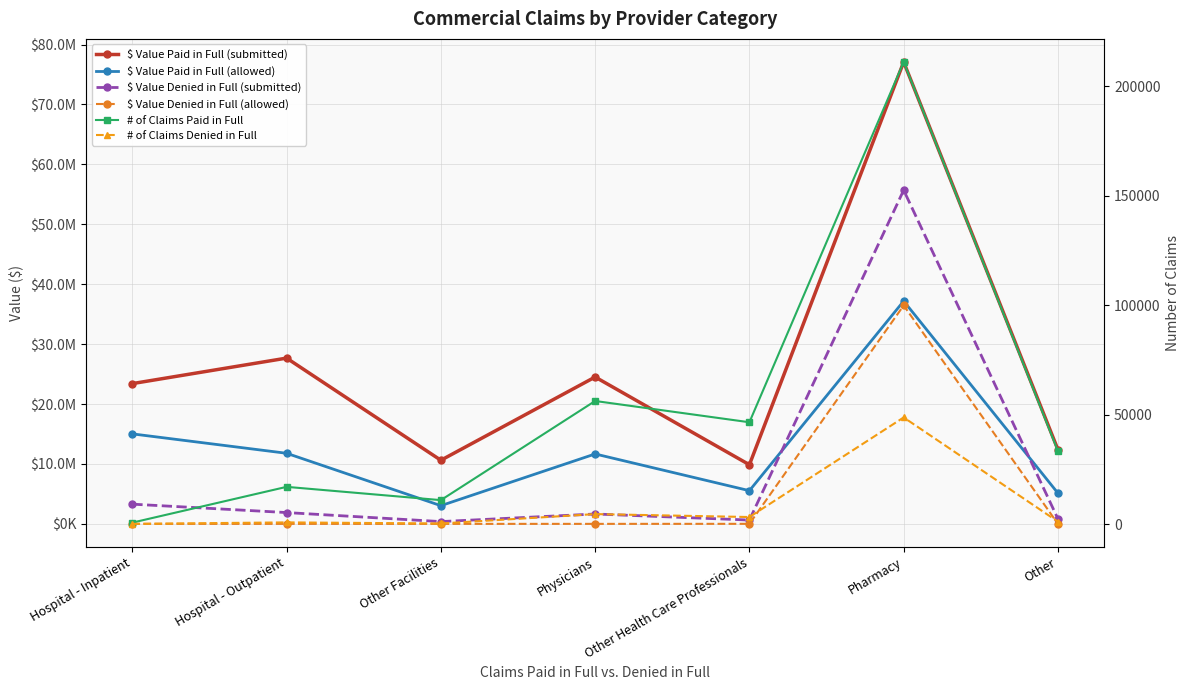

What is the maximum value shown in the chart?

77085534.7